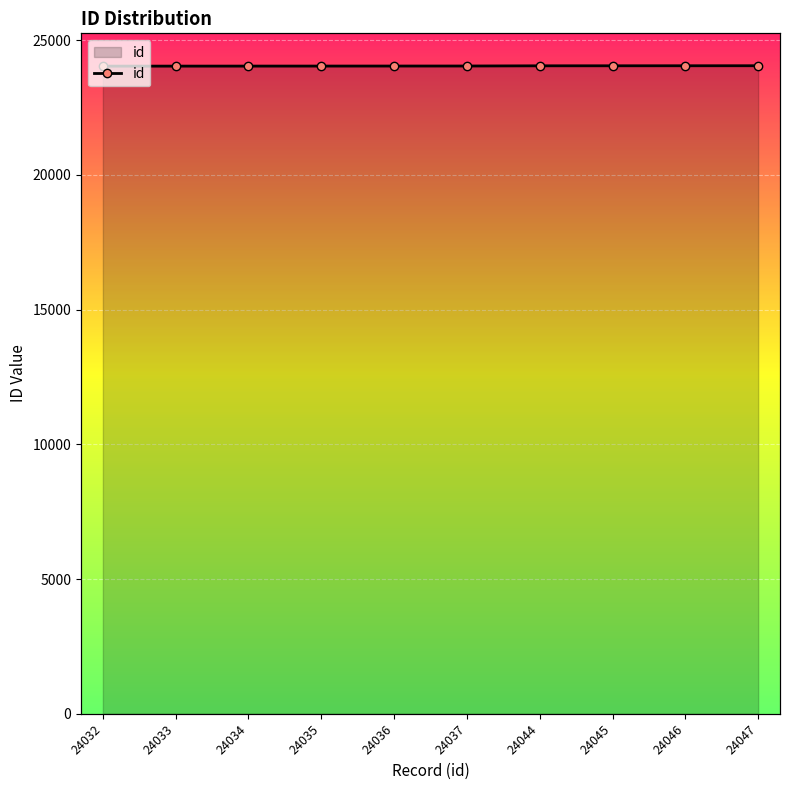

How many series are shown in this chart?

1